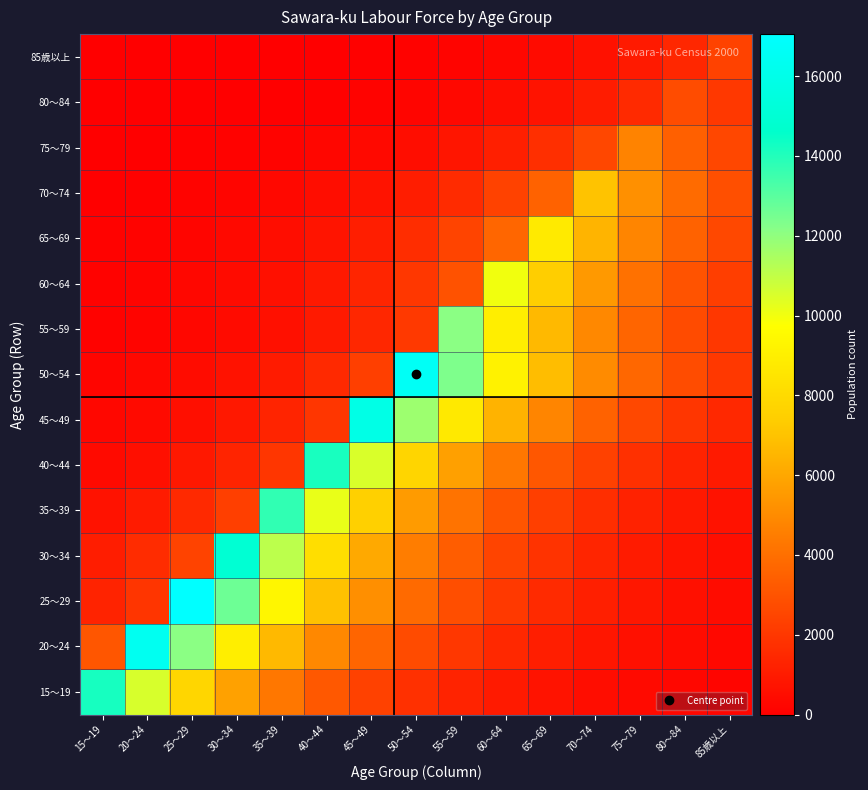

At 60～64, list the series in order from largest to smallest.

60～64, 50～54, 55～59, 45～49, 40～44, 65～69, 35～39, 30～34, 70～74, 25～29, 20～24, 75～79, 15～19, 80～84, 85歳以上